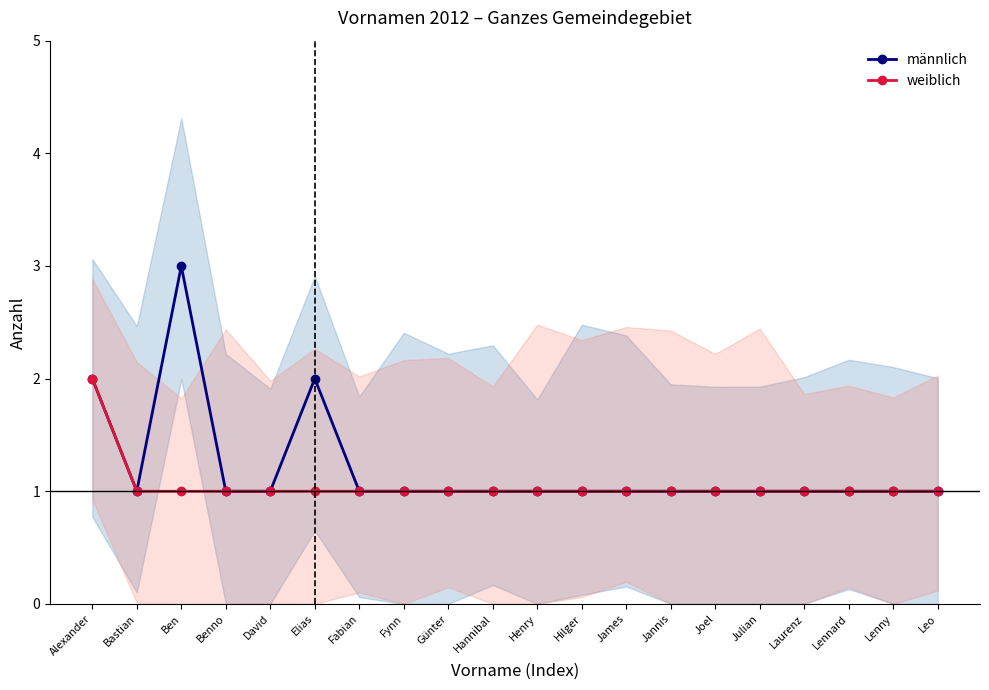

What is the total value across all series at Bastian?

2